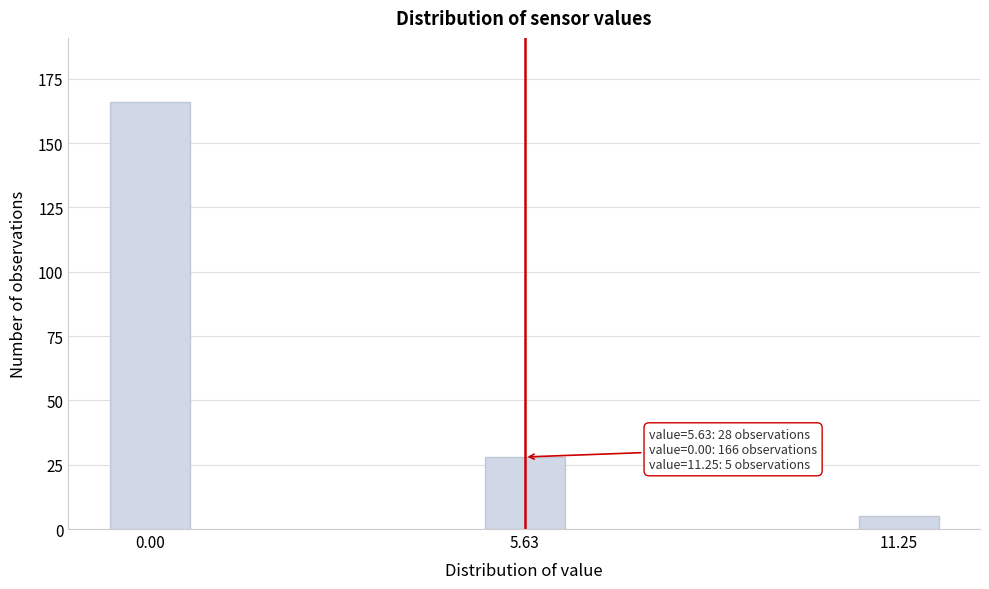

Reading left to right, extract all data points from this chart.

0.00=166	5.63=28	11.25=5